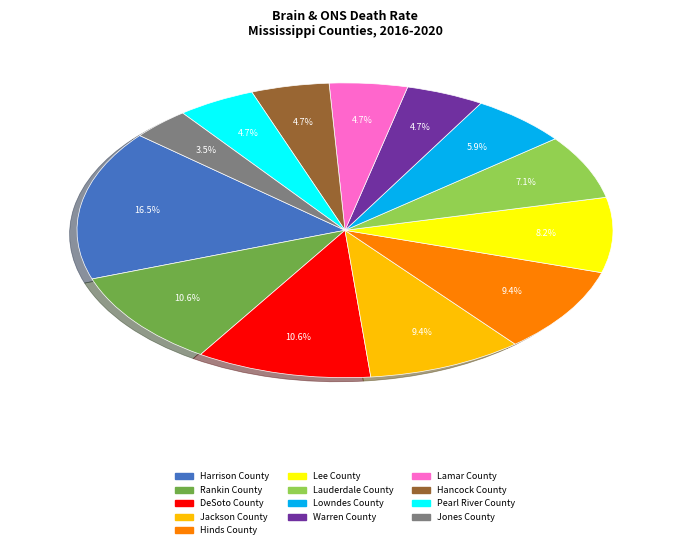

Which category has the biggest portion of the pie?

Harrison County